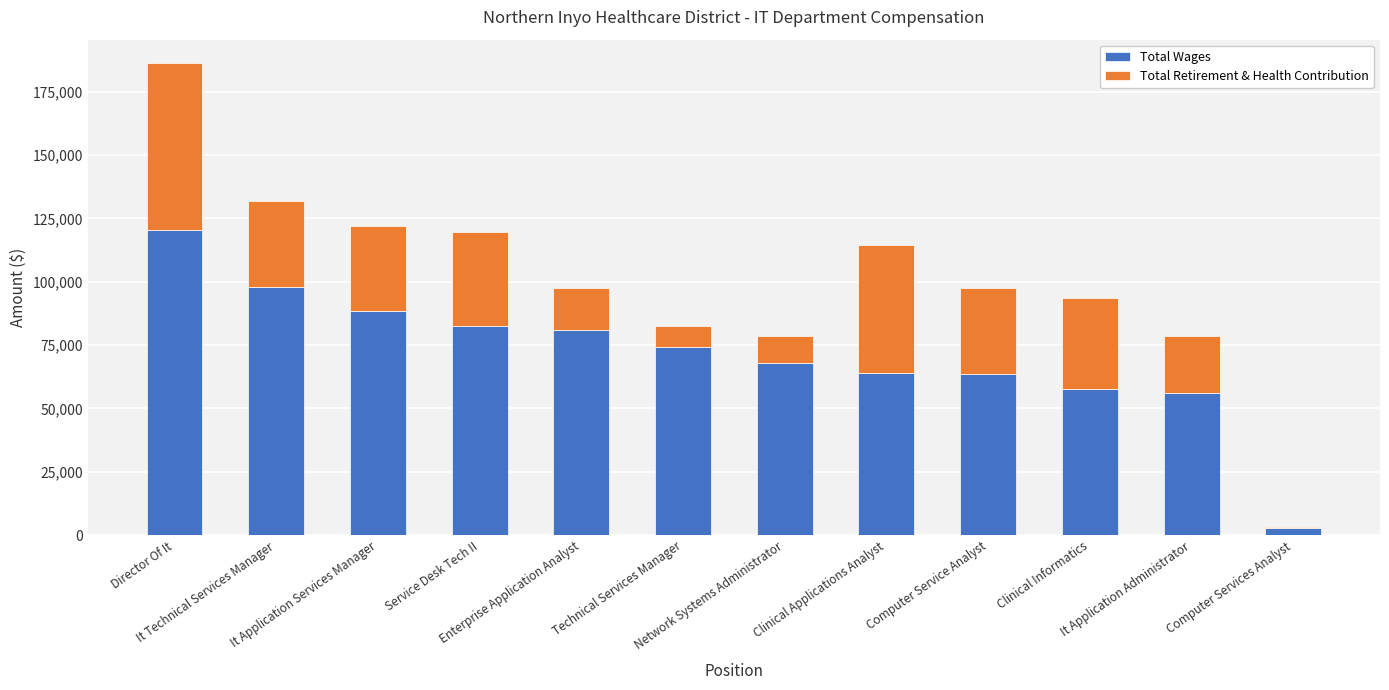

What is the maximum value for Total Wages?

120385